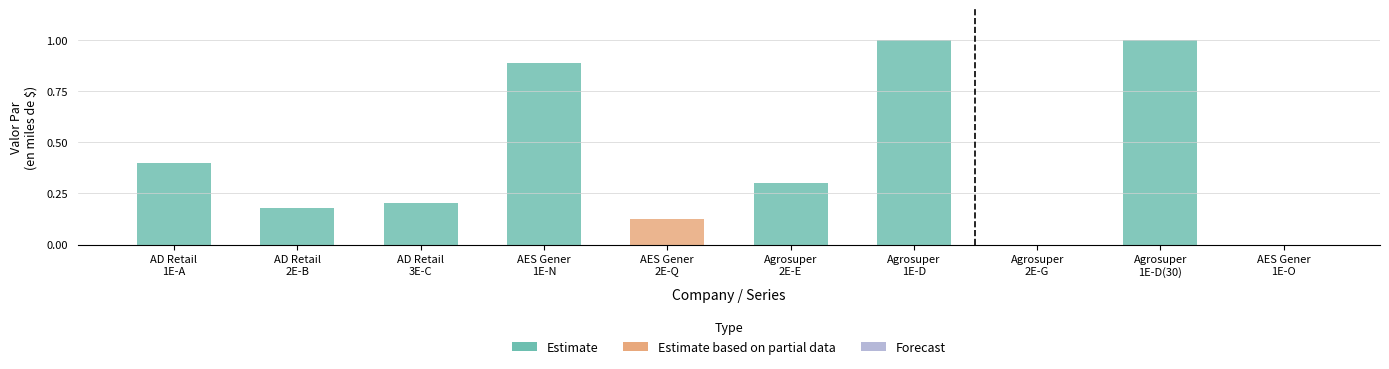

What is the highest value of the Estimate series?

1.0